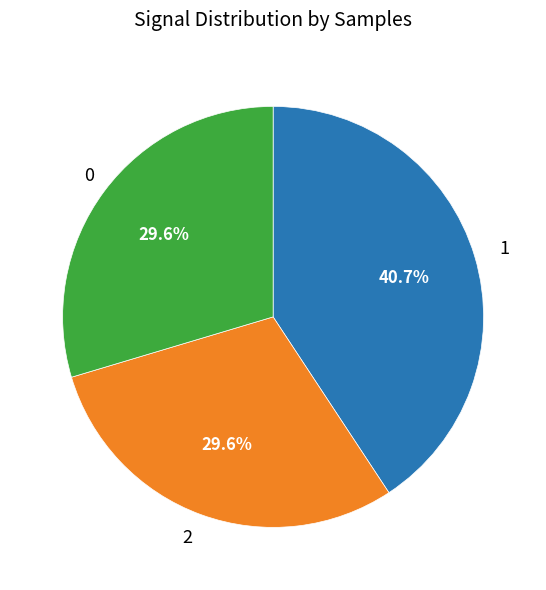

Does any single category account for the majority?

No